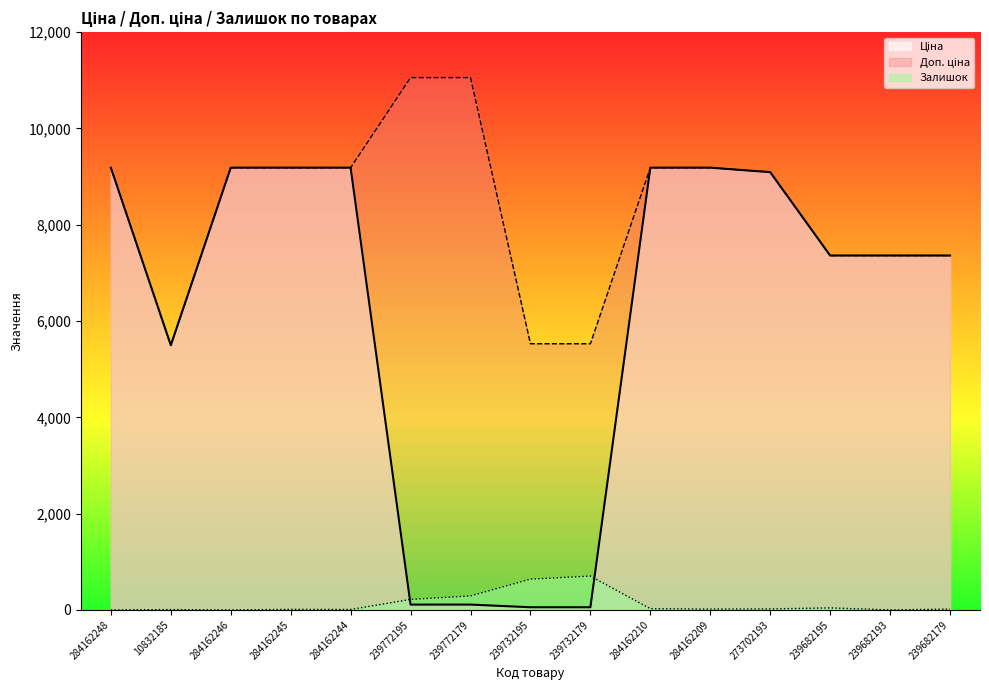

What is the greatest value displayed?

11055.0